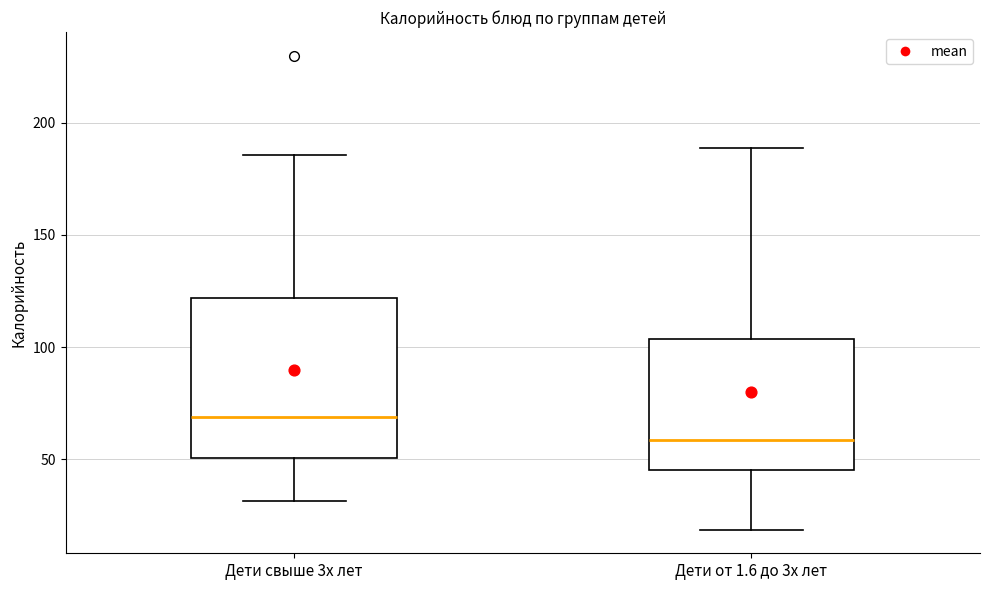

Reading left to right, read every box against the y-axis: the position of its median line, the range the box covers, and the ends of its whiskers. The values are not printed on the chart, so give them approximately, as read against the axis.

Дети свыше 3х лет: median 70, box 50 to 120, whiskers 30 to 185
Дети от 1.6 до 3х лет: median 60, box 45 to 105, whiskers 20 to 190